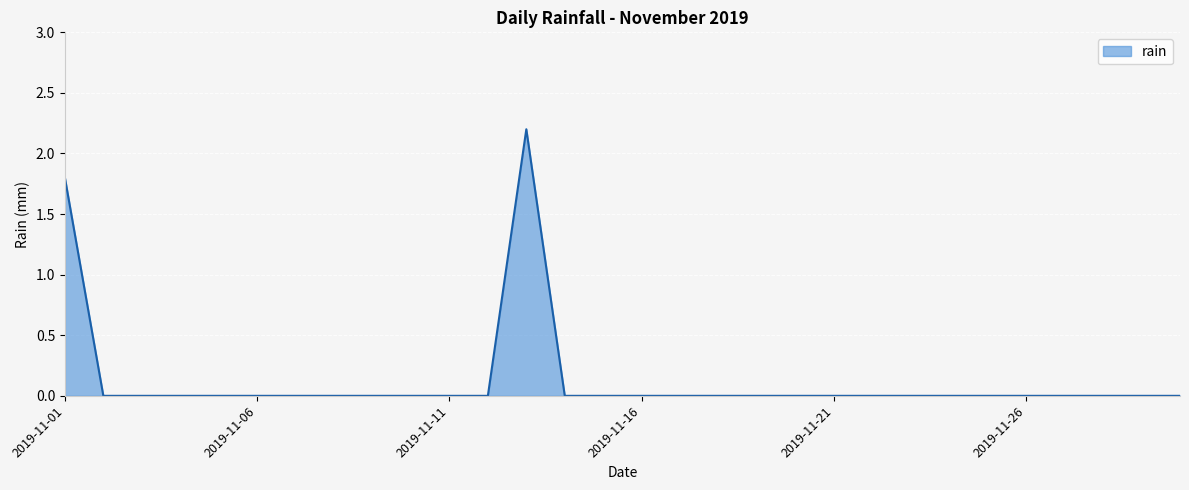

Reading right to left, extract all data points from this chart.

0.0	0.0	0.0	0.0	0.0	0.0	0.0	0.0	0.0	0.0	0.0	0.0	0.0	0.0	0.0	0.0	0.0	2.2	0.0	0.0	0.0	0.0	0.0	0.0	0.0	0.0	0.0	0.0	0.0	1.8